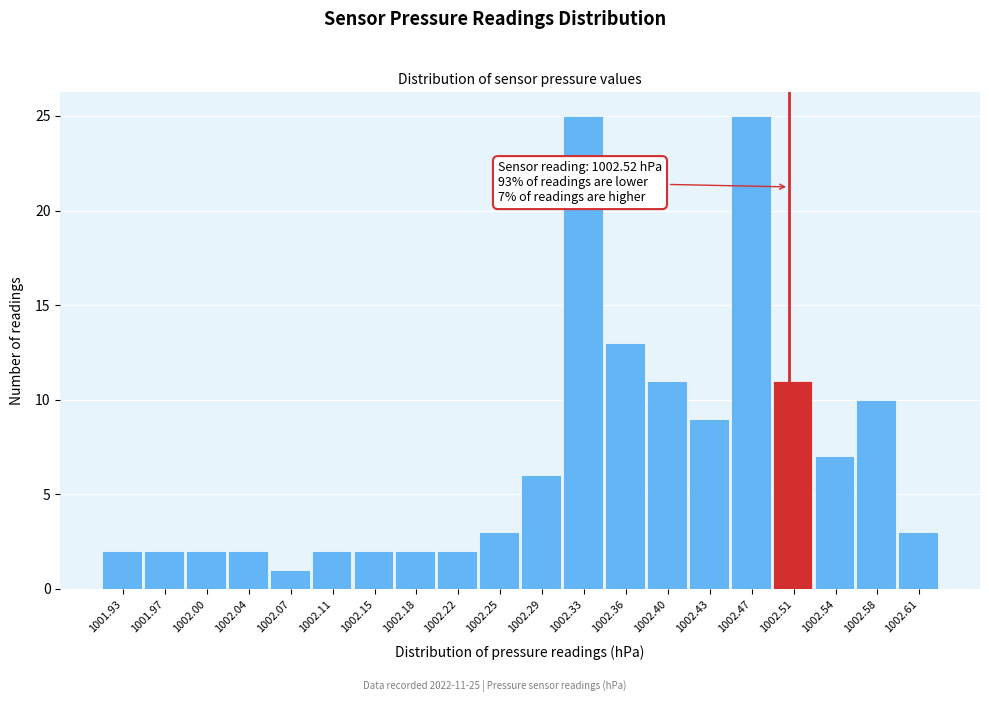

Reading left to right, extract all data points from this chart.

1001.93=2	1001.97=2	1002.00=2	1002.04=2	1002.07=1	1002.11=2	1002.15=2	1002.18=2	1002.22=2	1002.25=3	1002.29=6	1002.33=25	1002.36=13	1002.40=11	1002.43=9	1002.47=25	1002.51=11	1002.54=7	1002.58=10	1002.61=3